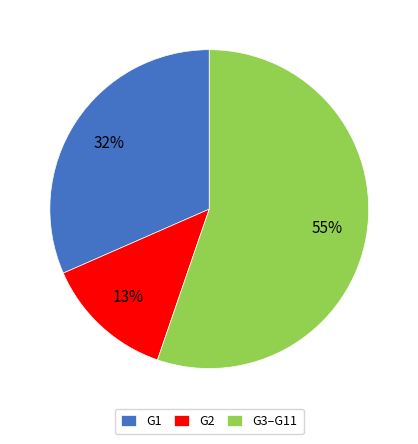

Combined, do G1 and G3–G11 account for over 50%?

Yes